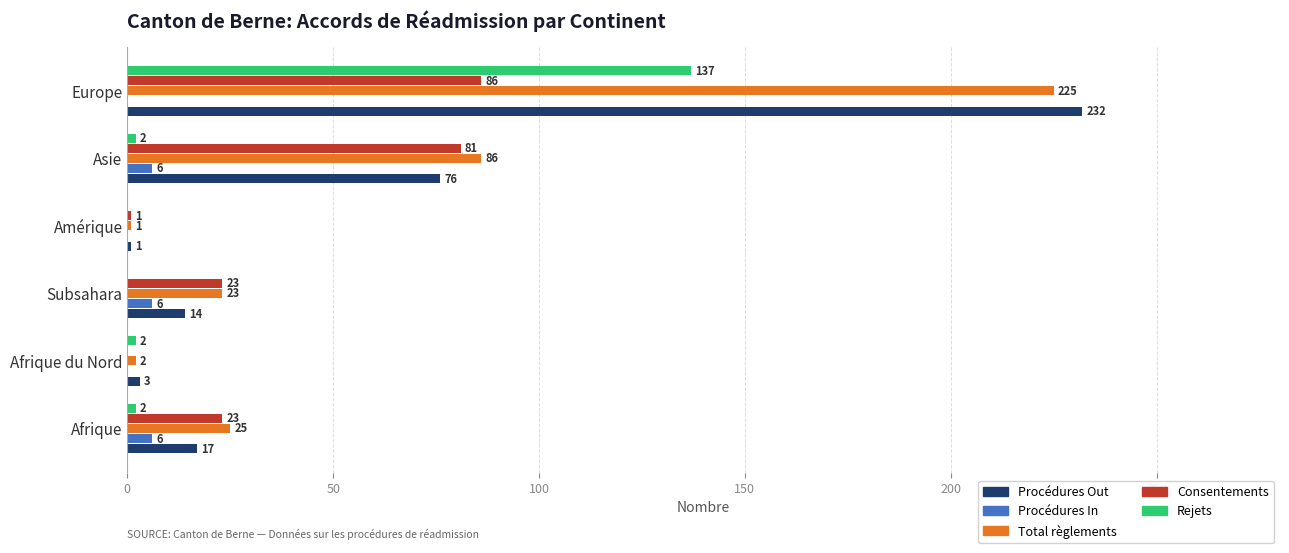

How many series are shown in this chart?

5